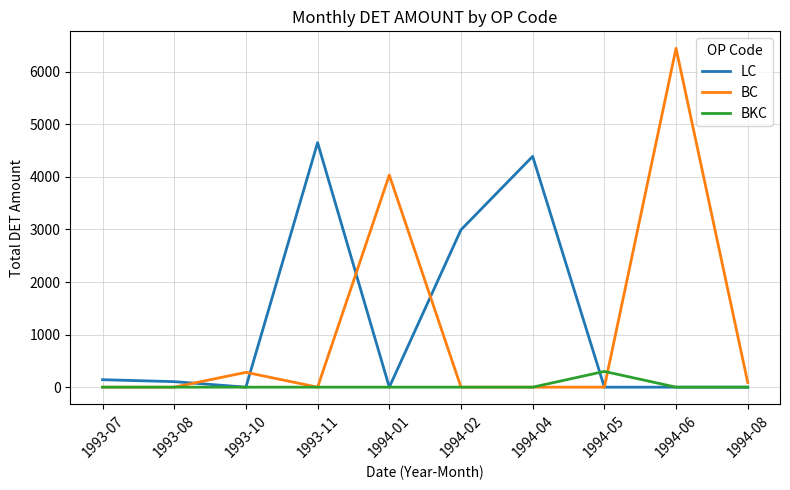

Which series has the widest spread of values?

BC